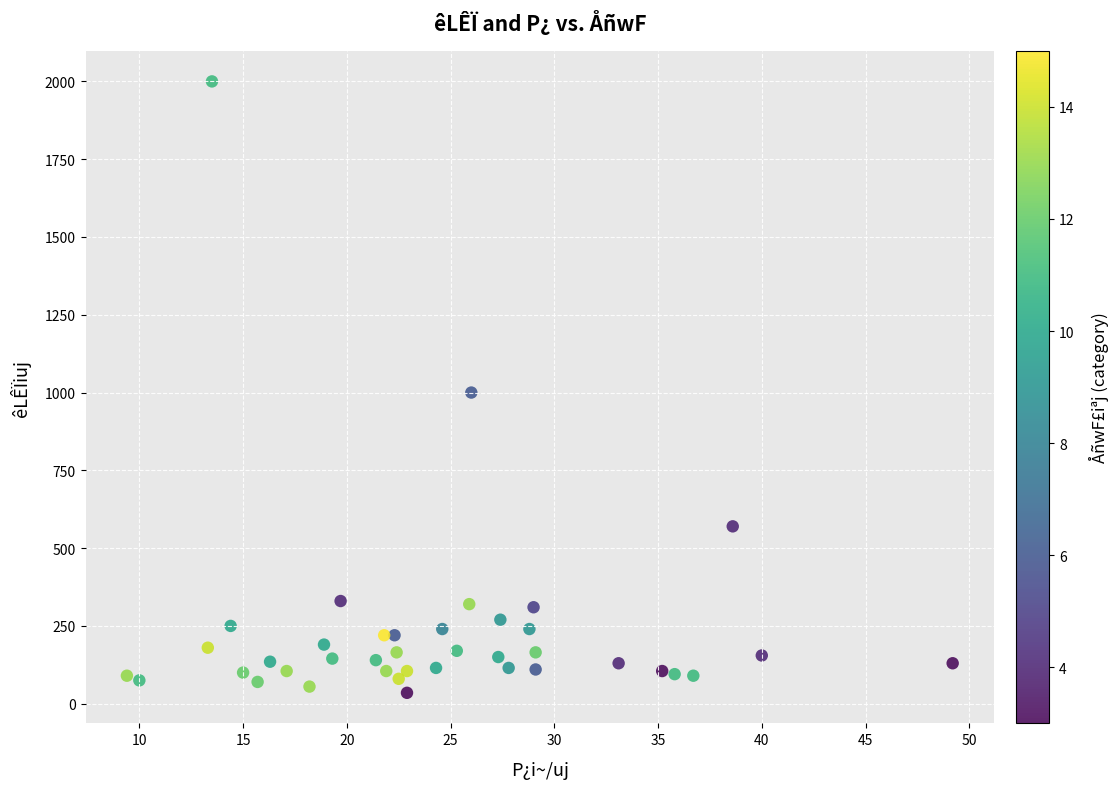

What is the range of Y values (max minus min)?

1965